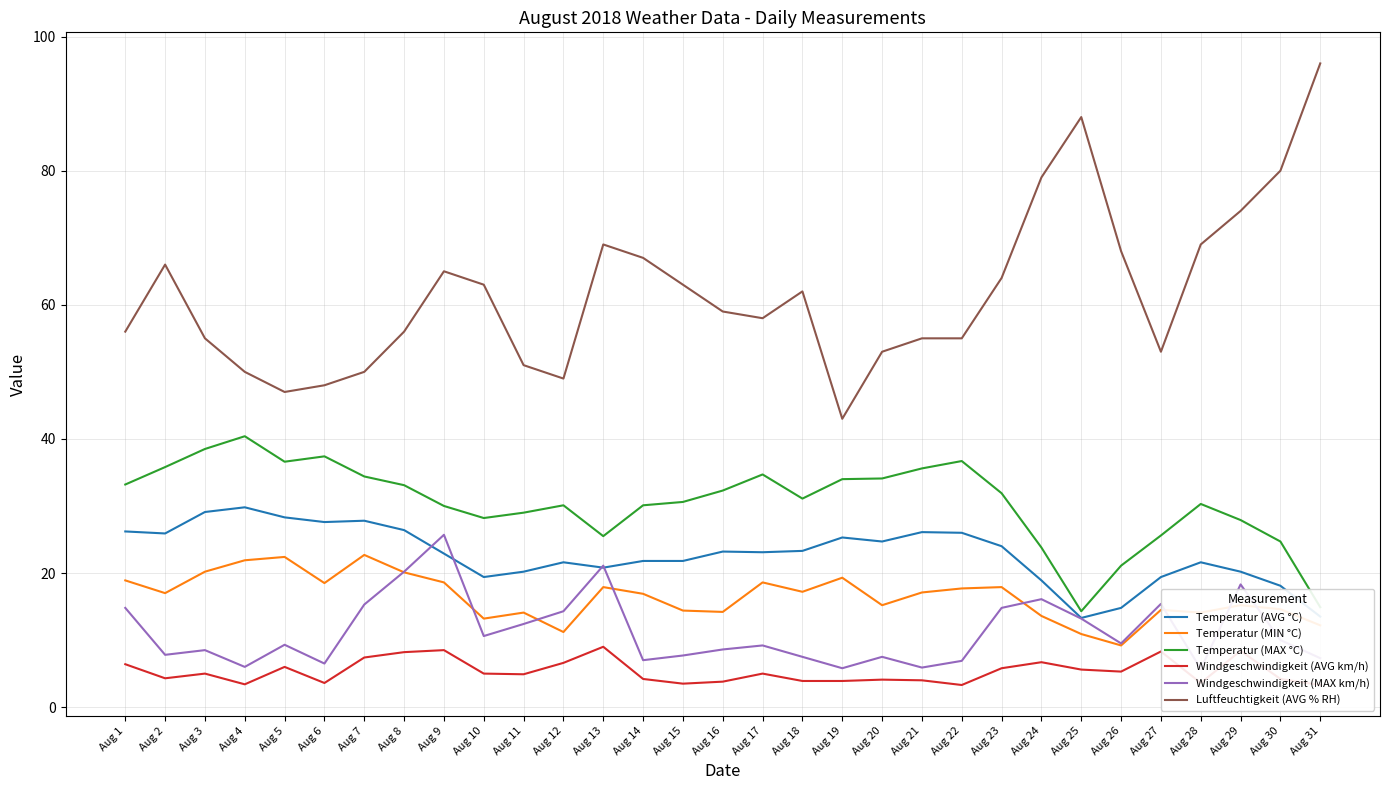

Reading left to right, extract all data points from this chart.

Temperatur (AVG °C): 26.2	25.9	29.1	29.8	28.3	27.6	27.8	26.4	22.9	19.4	20.2	21.6	20.8	21.8	21.8	23.2	23.1	23.3	25.3	24.7	26.1	26.0	24.0	18.9	13.3	14.8	19.4	21.6	20.2	18.1	13.5
Temperatur (MIN °C): 18.9	17.0	20.2	21.9	22.4	18.5	22.7	20.1	18.6	13.2	14.1	11.2	17.9	16.9	14.4	14.2	18.6	17.2	19.3	15.2	17.1	17.7	17.9	13.6	10.9	9.2	14.5	14.1	15.2	14.6	12.2
Temperatur (MAX °C): 33.2	35.8	38.5	40.4	36.6	37.4	34.4	33.1	30.0	28.2	29.0	30.1	25.5	30.1	30.6	32.3	34.7	31.1	34.0	34.1	35.6	36.7	31.9	23.8	14.3	21.1	25.6	30.3	27.9	24.7	14.9
Windgeschwindigkeit (AVG km/h): 6.4	4.3	5.0	3.4	6.0	3.6	7.4	8.2	8.5	5.0	4.9	6.6	9.0	4.2	3.5	3.8	5.0	3.9	3.9	4.1	4.0	3.3	5.8	6.7	5.6	5.3	8.3	3.6	8.4	4.2	3.3
Windgeschwindigkeit (MAX km/h): 14.8	7.8	8.5	6.0	9.3	6.5	15.3	20.2	25.7	10.6	12.4	14.3	21.1	7.0	7.7	8.6	9.2	7.5	5.8	7.5	5.9	6.9	14.8	16.1	13.2	9.5	15.4	5.7	18.3	10.0	7.3
Luftfeuchtigkeit (AVG % RH): 56.0	66.0	55.0	50.0	47.0	48.0	50.0	56.0	65.0	63.0	51.0	49.0	69.0	67.0	63.0	59.0	58.0	62.0	43.0	53.0	55.0	55.0	64.0	79.0	88.0	68.0	53.0	69.0	74.0	80.0	96.0